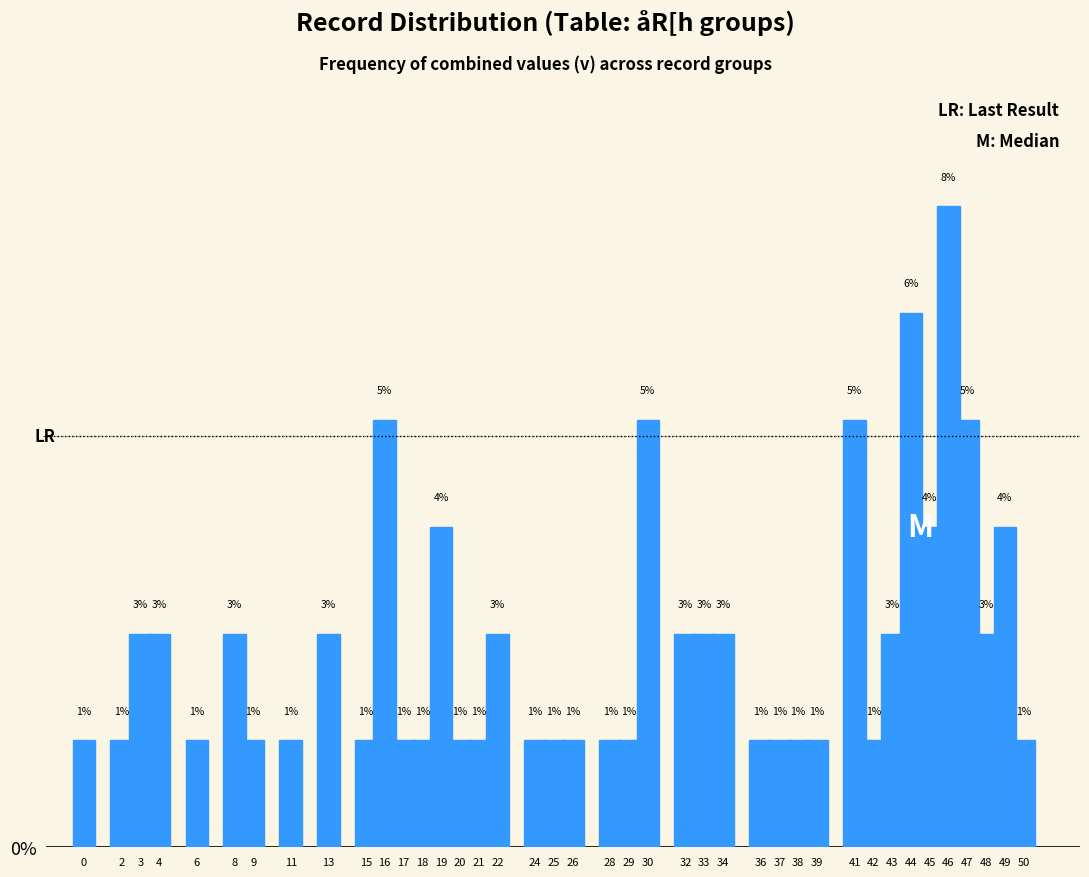

The chart shows a value of 6.0 at 49. True or false?

False